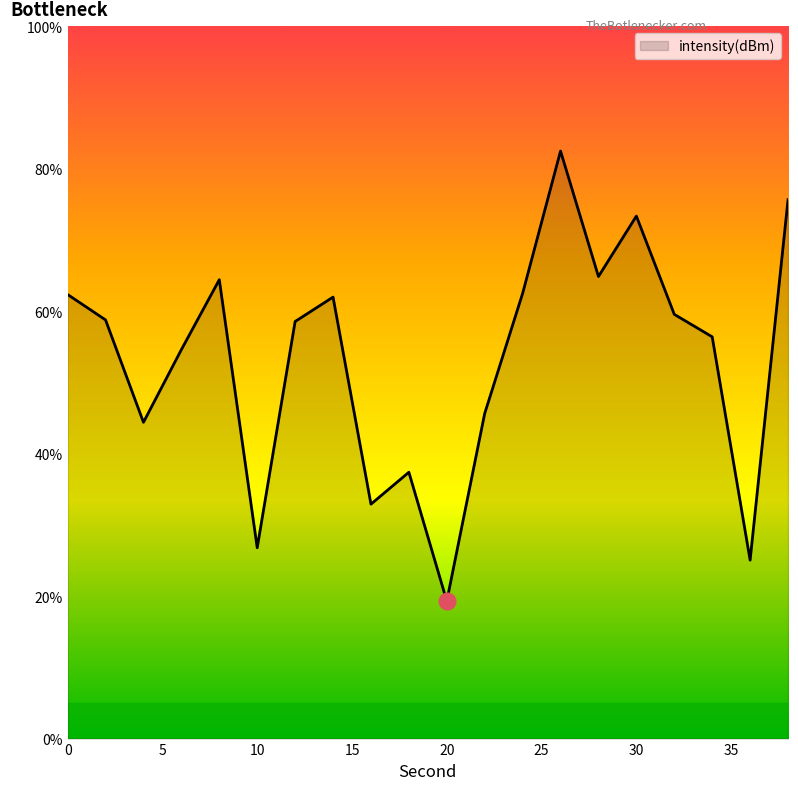

What is the smallest value displayed?

19.3